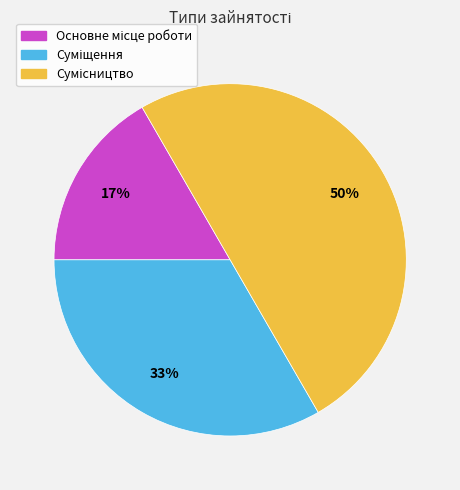

To the nearest percent, what is the difference between the largest and smallest slice percentages?

33%